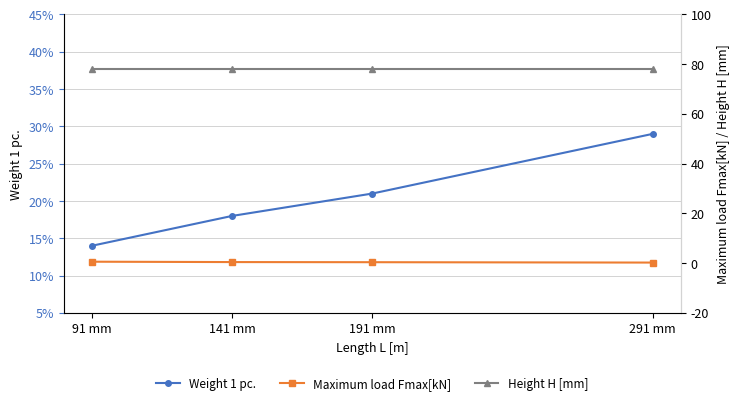

How many Maximum load Fmax[kN] values are between 0 and 1?

4